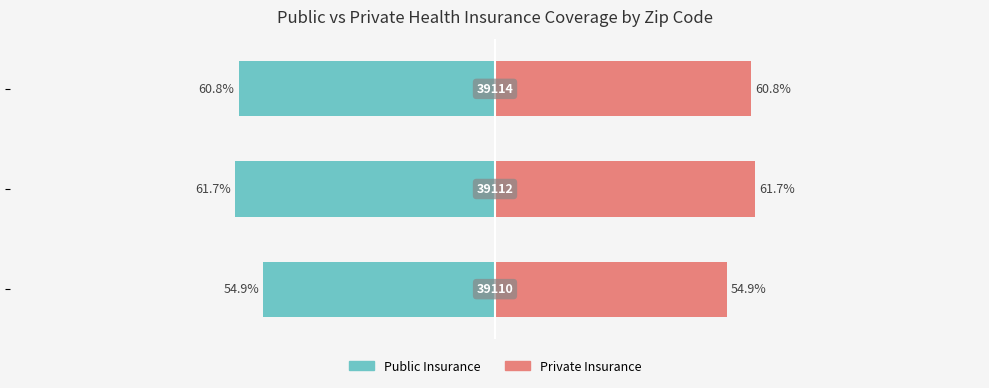

The value of Public Insurance at −0.5 is -0.4. True or false?

False